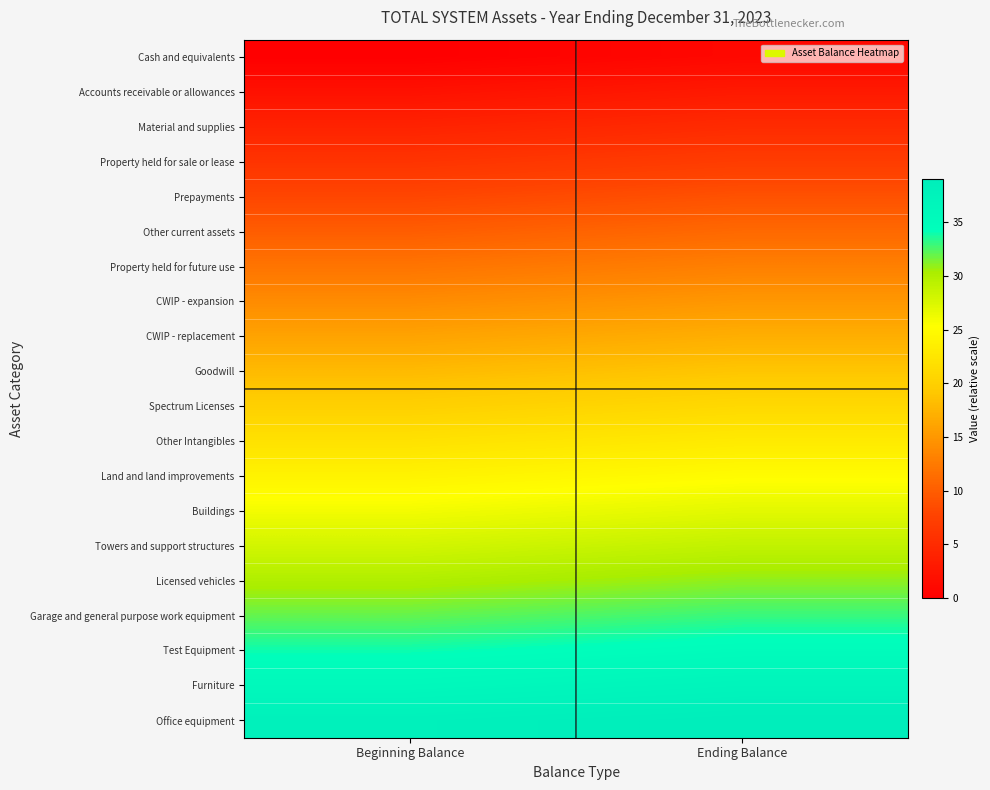

Reading left to right, transcribe all the data shown in this chart.

Cash and equivalents: Beginning Balance=0	Ending Balance=1
Accounts receivable or allowances: Beginning Balance=2	Ending Balance=3
Material and supplies: Beginning Balance=4	Ending Balance=5
Property held for sale or lease: Beginning Balance=6	Ending Balance=7
Prepayments: Beginning Balance=8	Ending Balance=9
Other current assets: Beginning Balance=10	Ending Balance=11
Property held for future use: Beginning Balance=12	Ending Balance=13
CWIP - expansion: Beginning Balance=14	Ending Balance=15
CWIP - replacement: Beginning Balance=16	Ending Balance=17
Goodwill: Beginning Balance=18	Ending Balance=19
Spectrum Licenses: Beginning Balance=20	Ending Balance=21
Other Intangibles: Beginning Balance=22	Ending Balance=23
Land and land improvements: Beginning Balance=24	Ending Balance=25
Buildings: Beginning Balance=26	Ending Balance=27
Towers and support structures: Beginning Balance=28	Ending Balance=29
Licensed vehicles: Beginning Balance=30	Ending Balance=31
Garage and general purpose work equipment: Beginning Balance=32	Ending Balance=33
Test Equipment: Beginning Balance=34	Ending Balance=35
Furniture: Beginning Balance=36	Ending Balance=37
Office equipment: Beginning Balance=38	Ending Balance=39